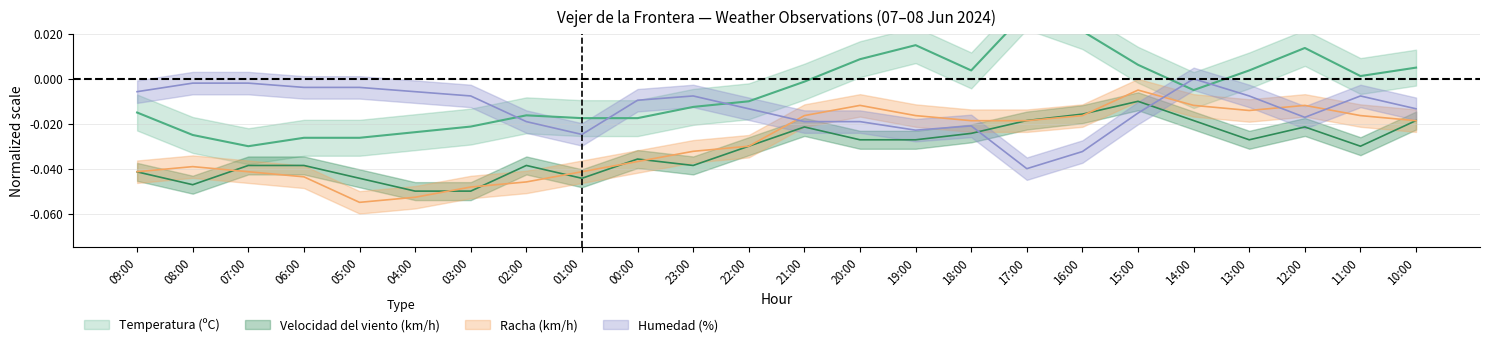

Which has a higher value, 17:00 or 07:00?

17:00